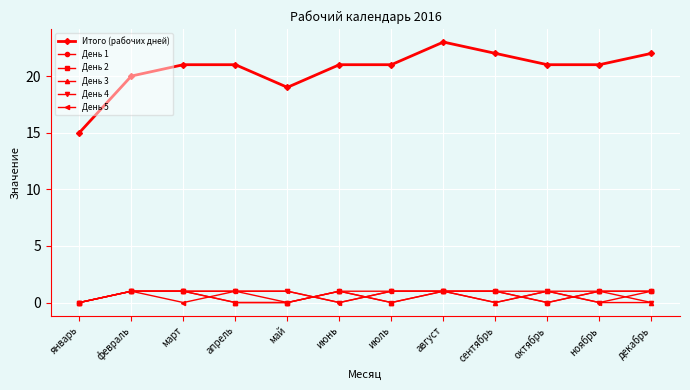

True or false: День 2 and Итого (рабочих дней) cross at least once.

False